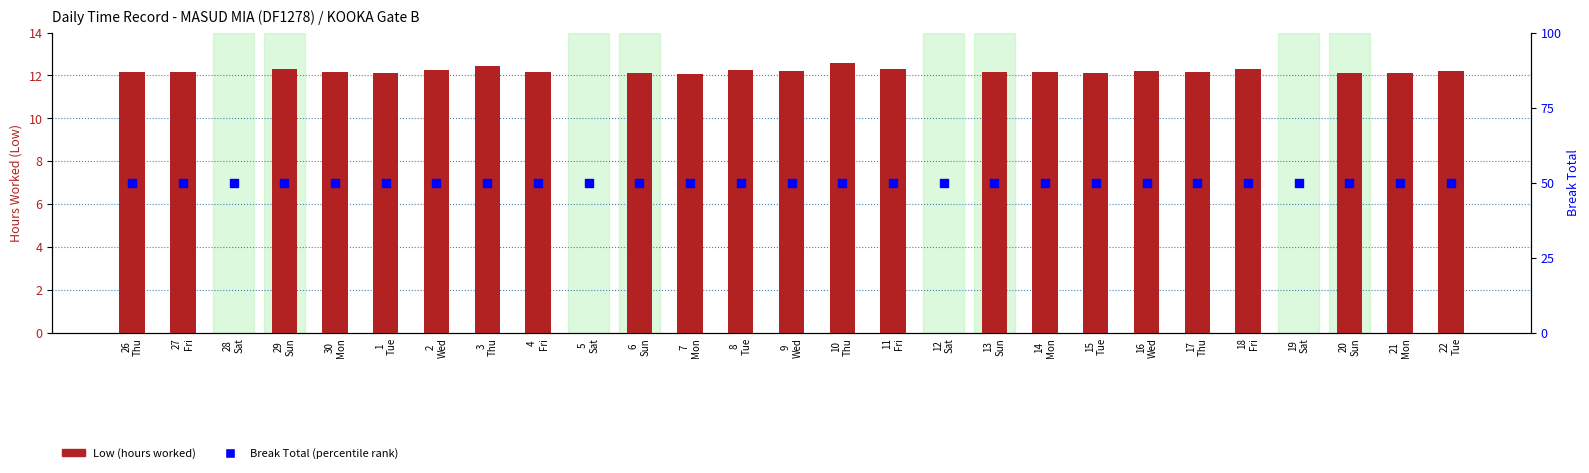

Is the value of Break Total (percentile) at 9
Wed greater than the value of Low (hours worked) at 3
Thu?

Yes